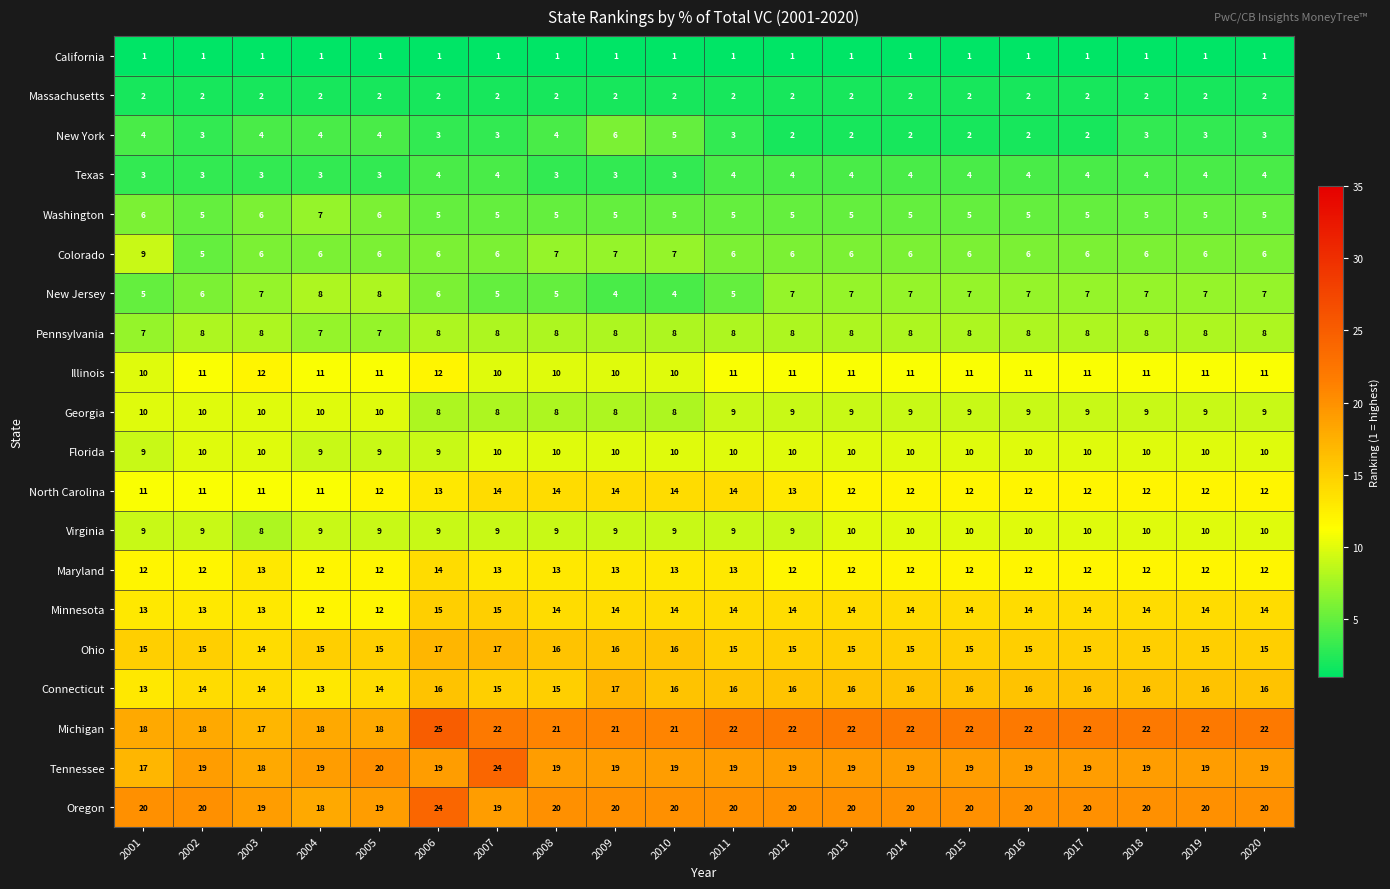

At how many categories does at least one series exceed 8?

20